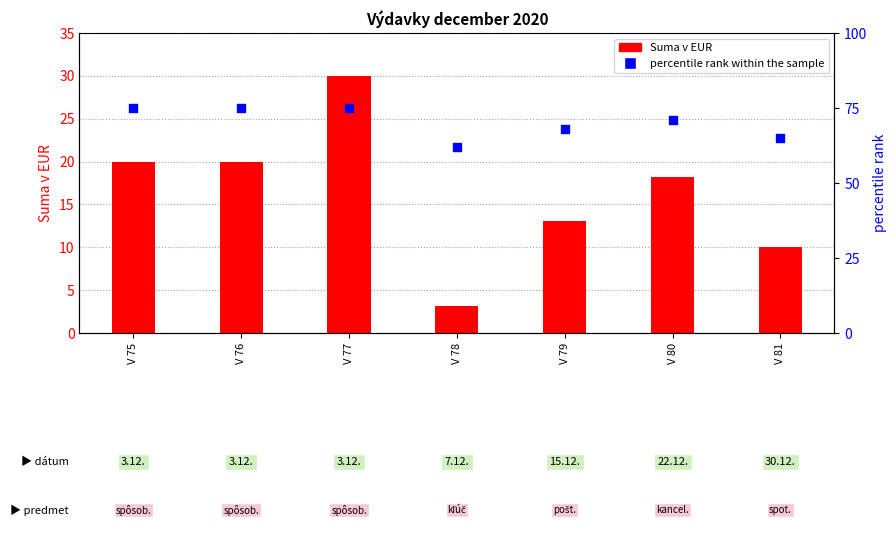

Which series contains the lowest Y value?

Suma v EUR